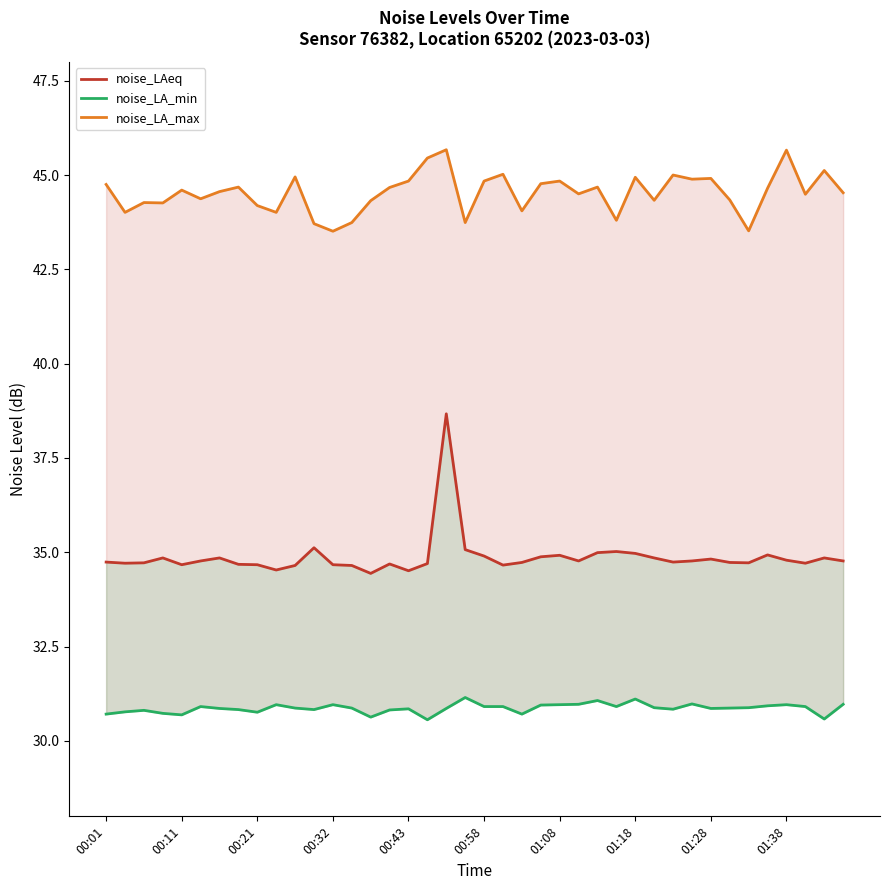

What is the label of the 40th point from the left?

39